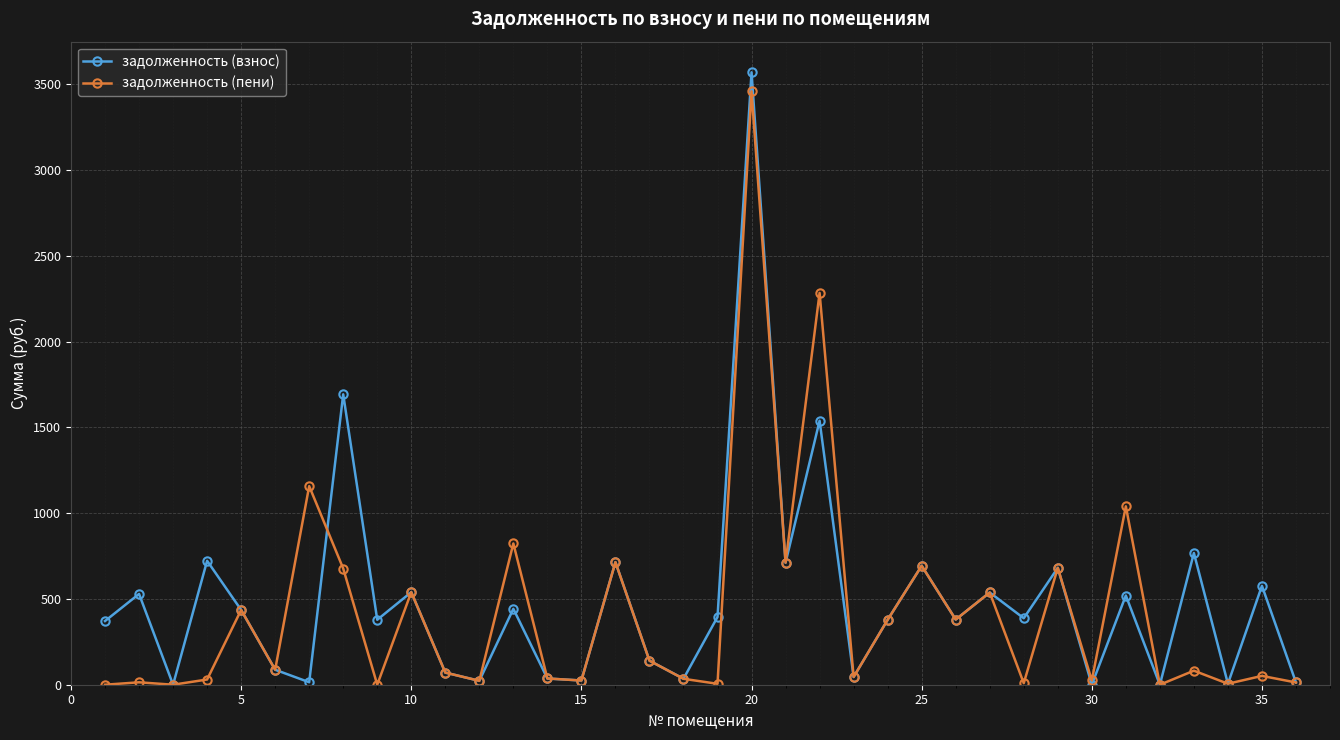

True or false: задолженность (пени) and задолженность (взнос) intersect in this chart.

True